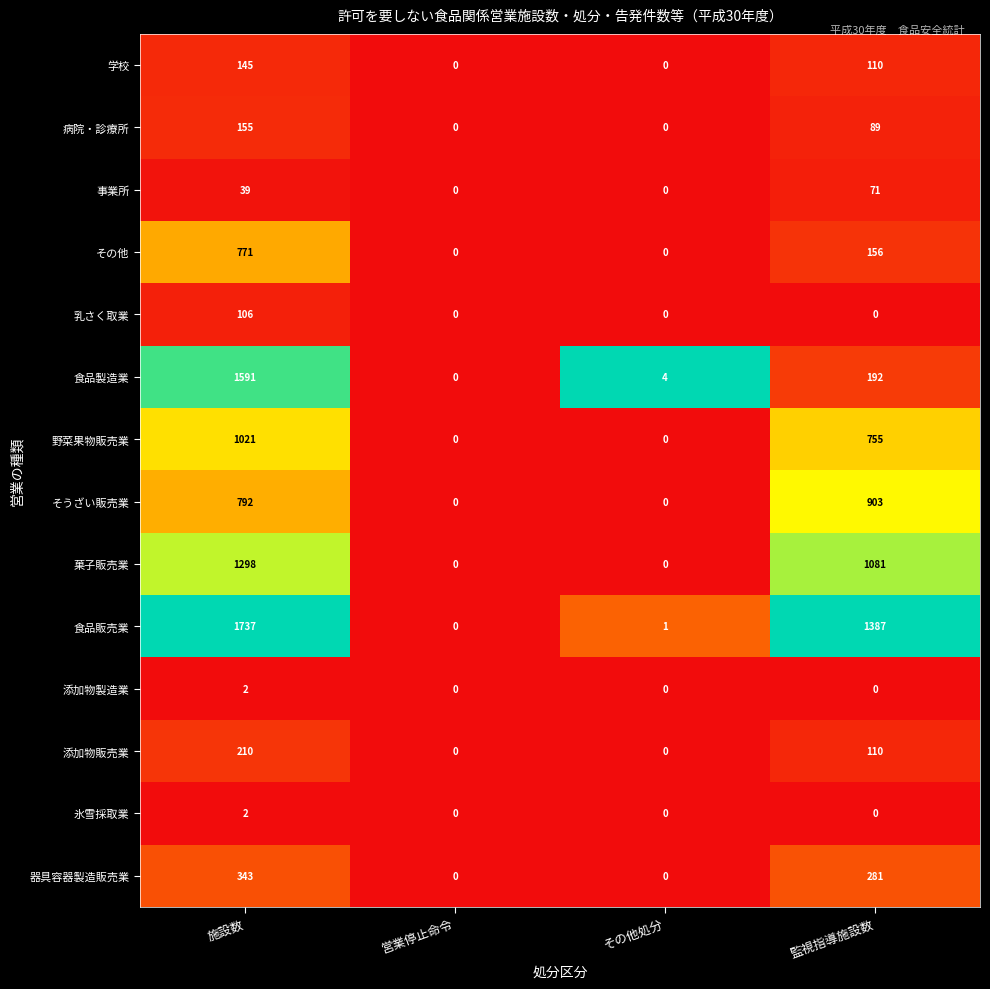

What is the sum of all 乳さく取業 values?

106